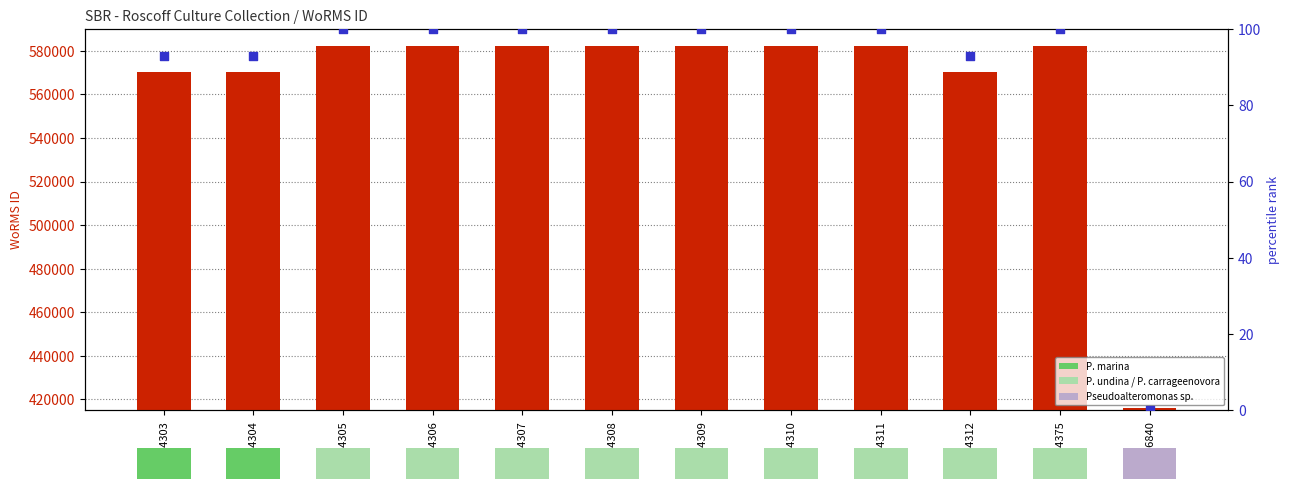

Which series reaches the minimum Y coordinate?

percentile rank within the sample